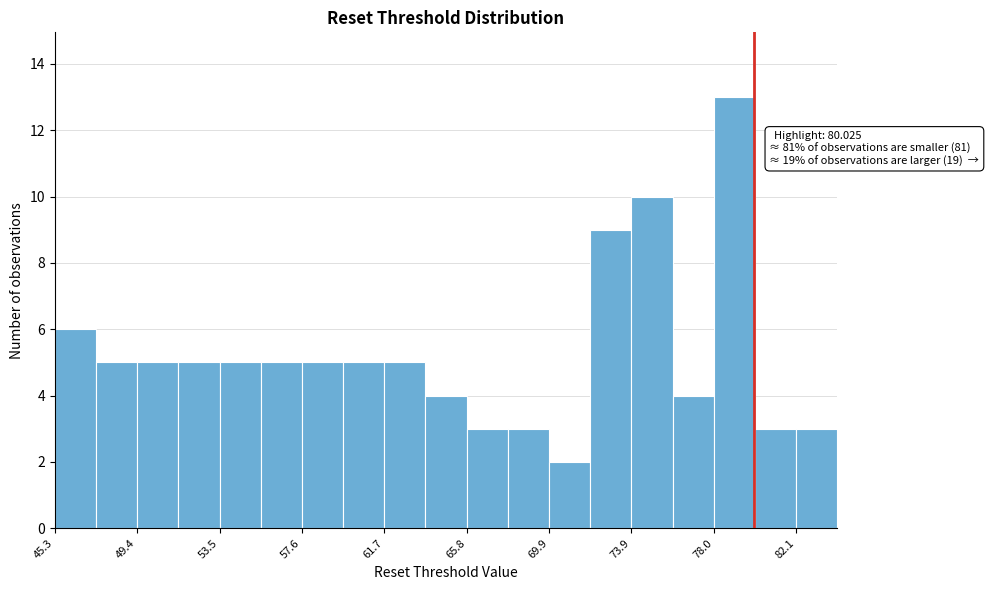

Over which range of the x-axis is the bar tallest?

78.0 to 80.0